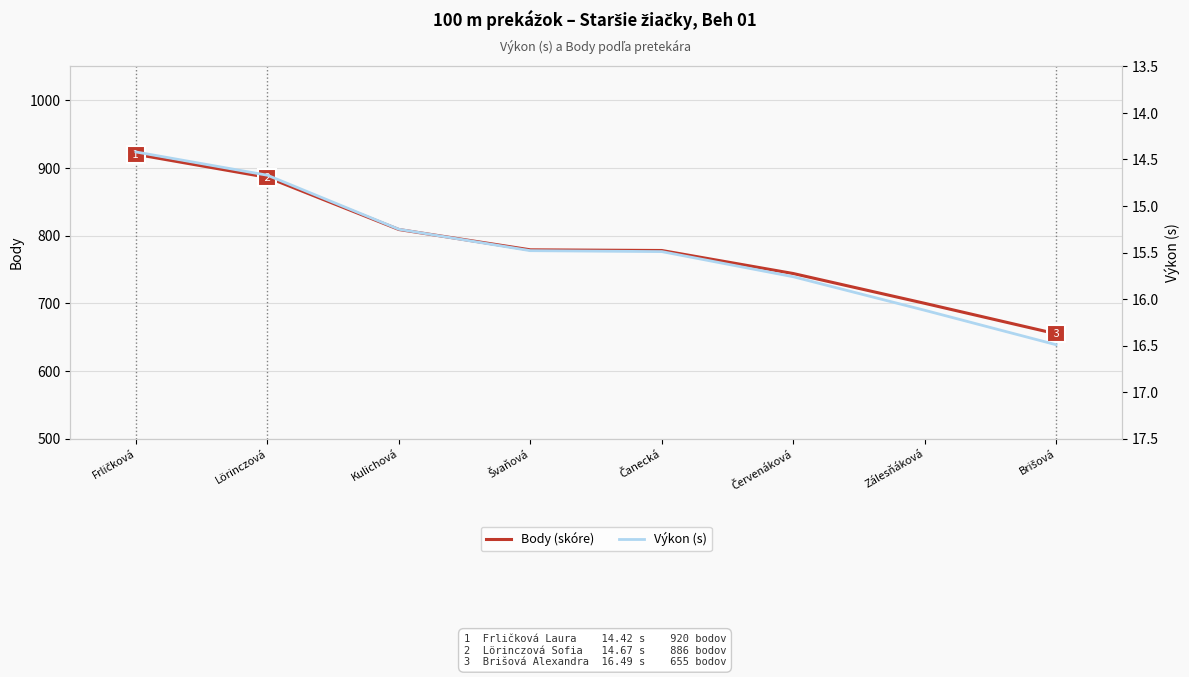

Between Frličková and Zálesňáková, which series saw the biggest shift?

Body (skóre)